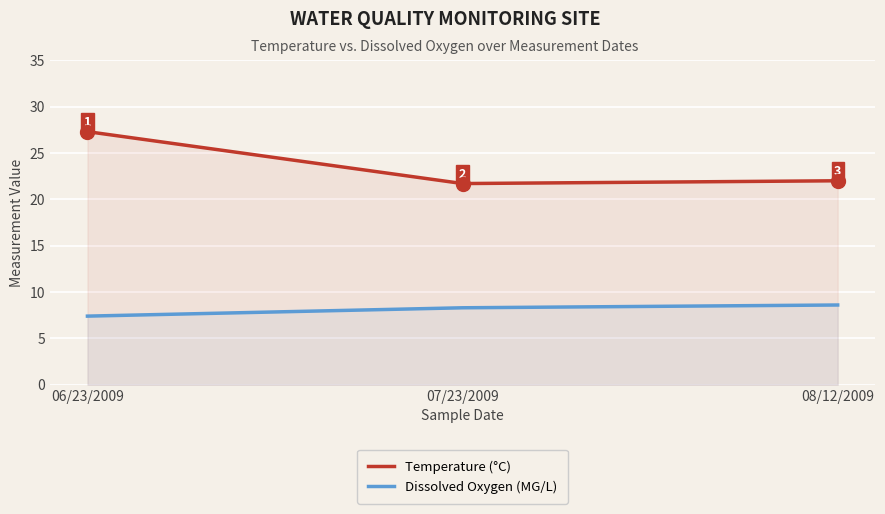

Where is Dissolved Oxygen (MG/L) nearest to the value 8?

07/23/2009